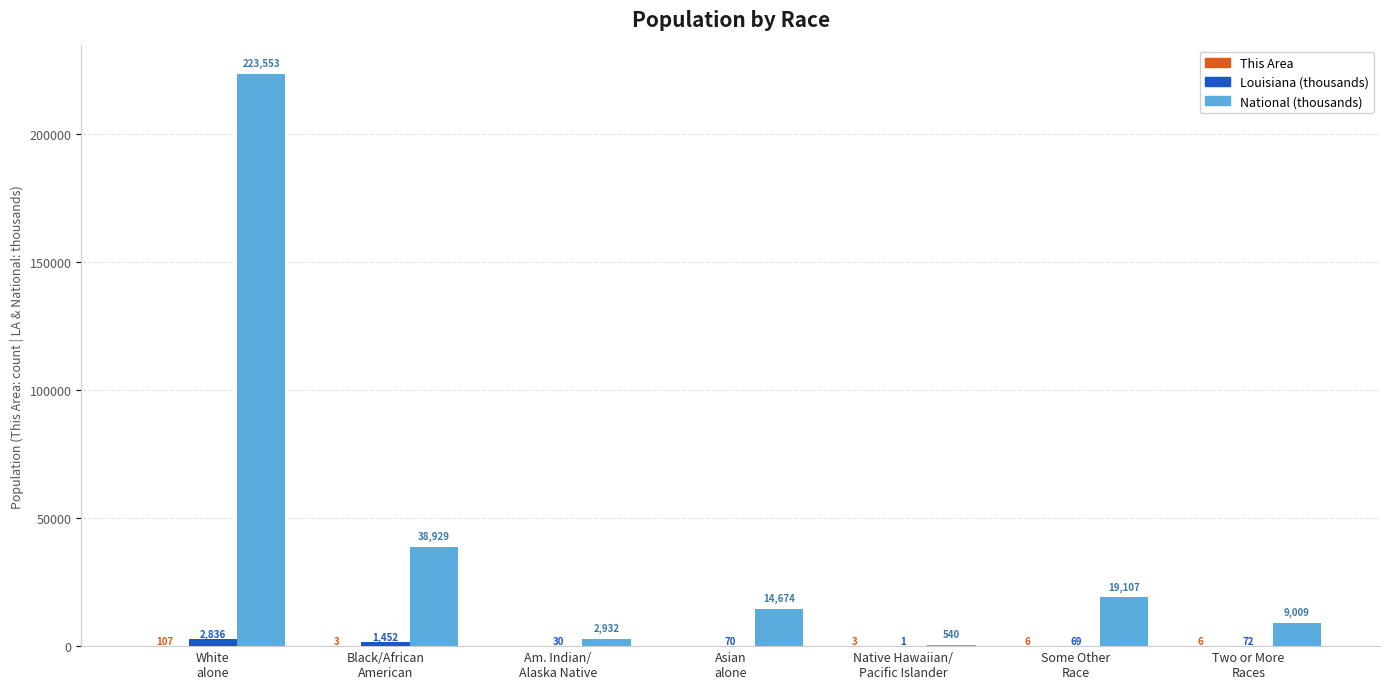

At which label is Louisiana (thousands) closest to 1419?

Black/African
American